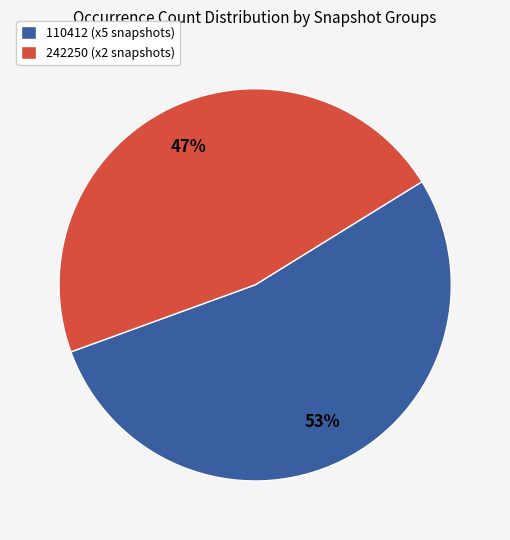

Is the sum of 110412 (x5 snapshots) and 242250 (x2 snapshots) greater than half?

Yes